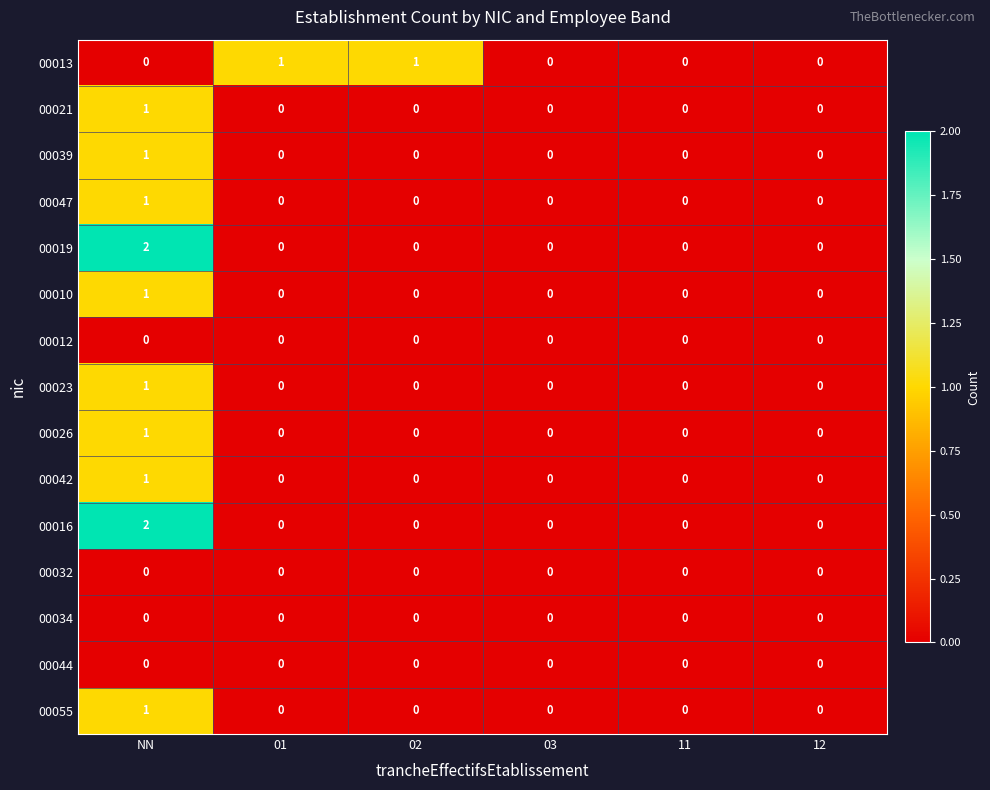

What is the total value across all series at 01?

1